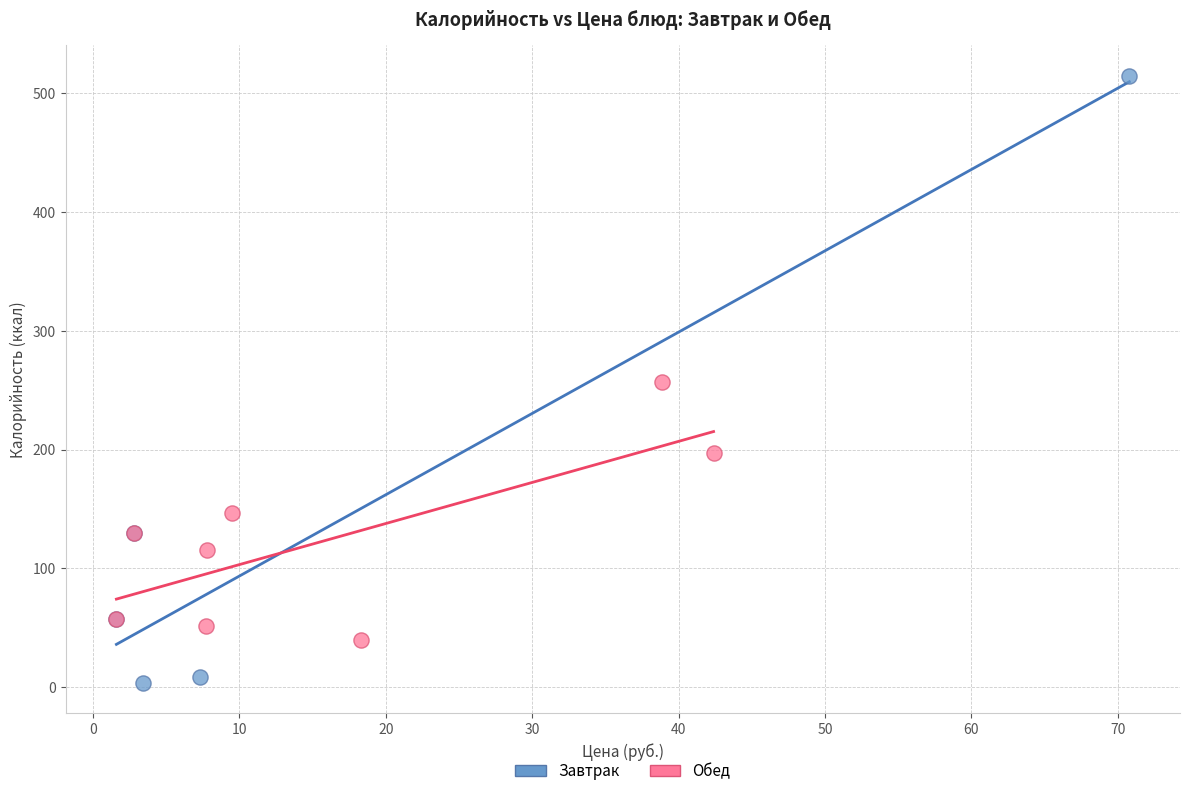

Which series contains the highest Y value?

Завтрак